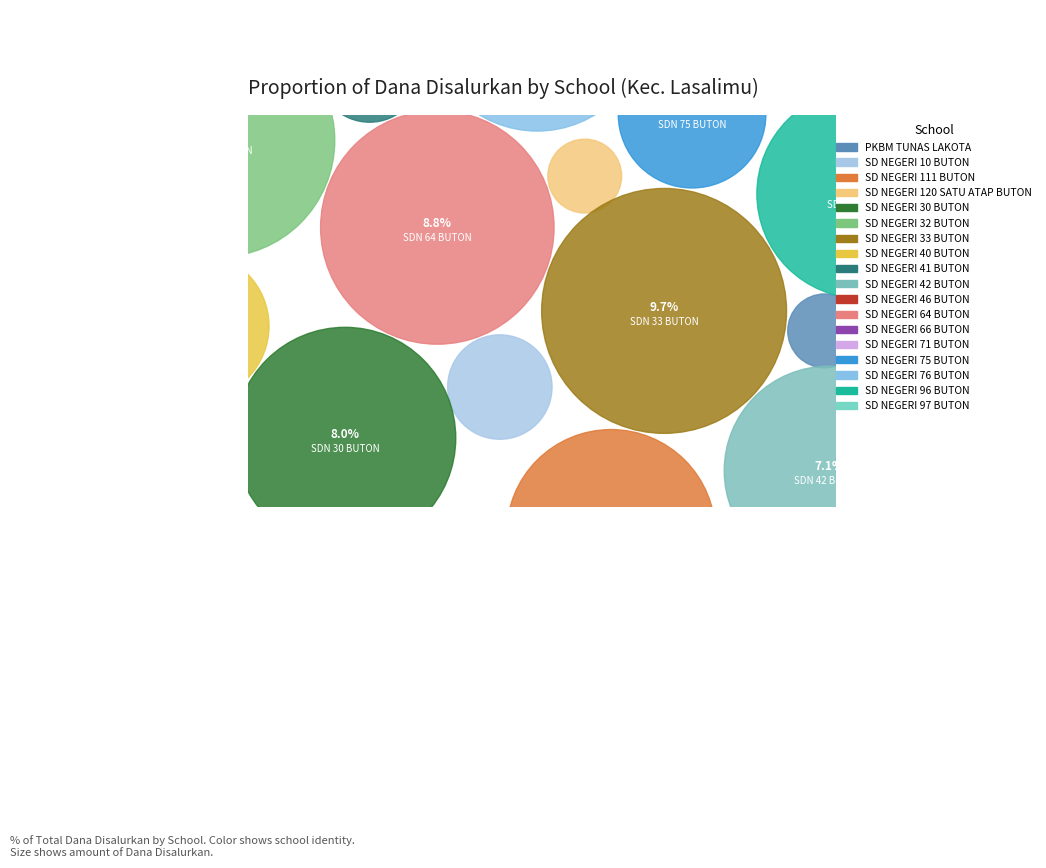

Which category has the biggest portion of the pie?

SD NEGERI 33 BUTON